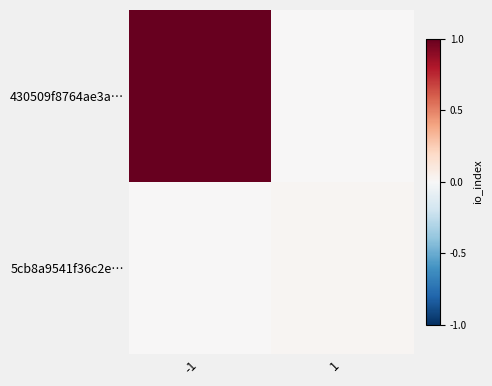

Which series has the largest range (max minus min)?

430509f8764ae3a…